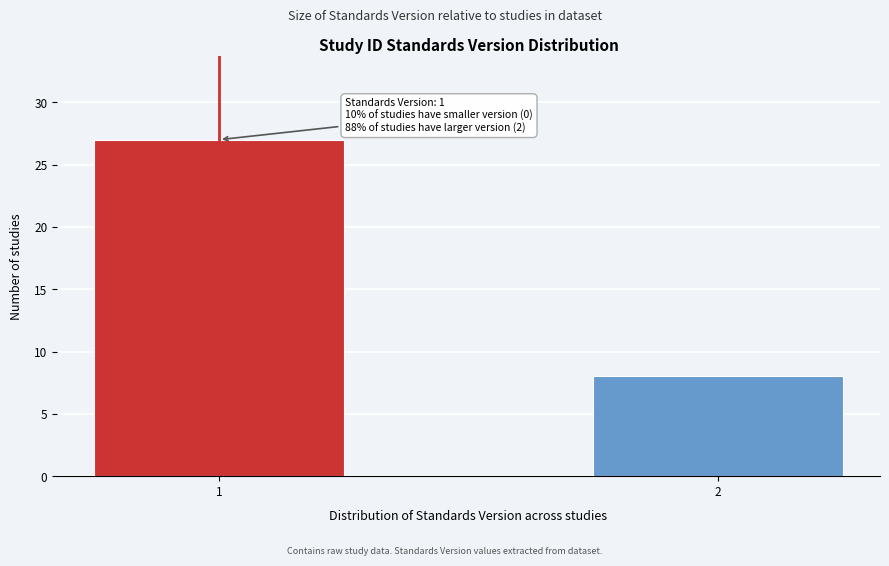

Reading right to left, what are all the values shown in this chart?

2=8	1=27